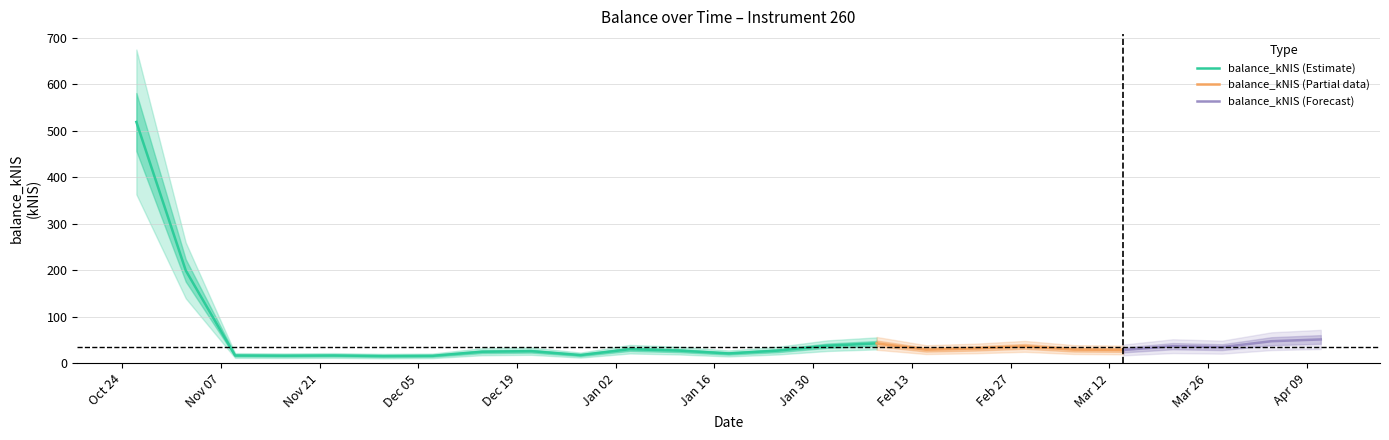

How many values are below 29?

12